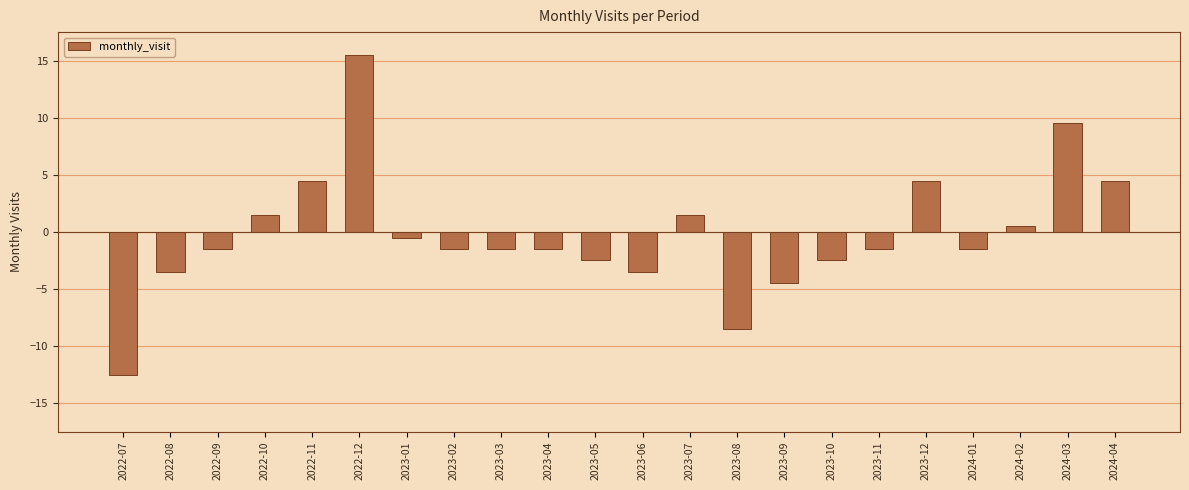

Reading left to right, extract all data points from this chart.

2022-07=-12.5	2022-08=-3.5	2022-09=-1.5	2022-10=1.5	2022-11=4.5	2022-12=15.5	2023-01=-0.5	2023-02=-1.5	2023-03=-1.5	2023-04=-1.5	2023-05=-2.5	2023-06=-3.5	2023-07=1.5	2023-08=-8.5	2023-09=-4.5	2023-10=-2.5	2023-11=-1.5	2023-12=4.5	2024-01=-1.5	2024-02=0.5	2024-03=9.5	2024-04=4.5